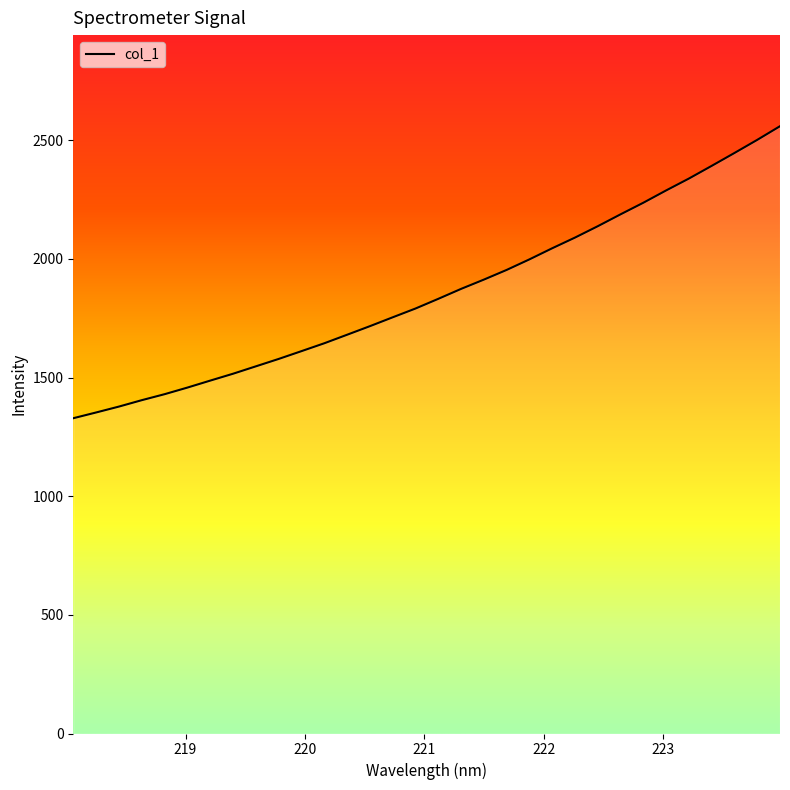

What is the minimum value shown in the chart?

1328.9